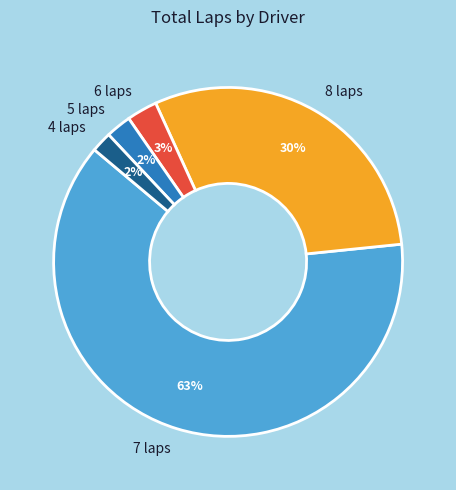

Which slice is the largest?

7 laps